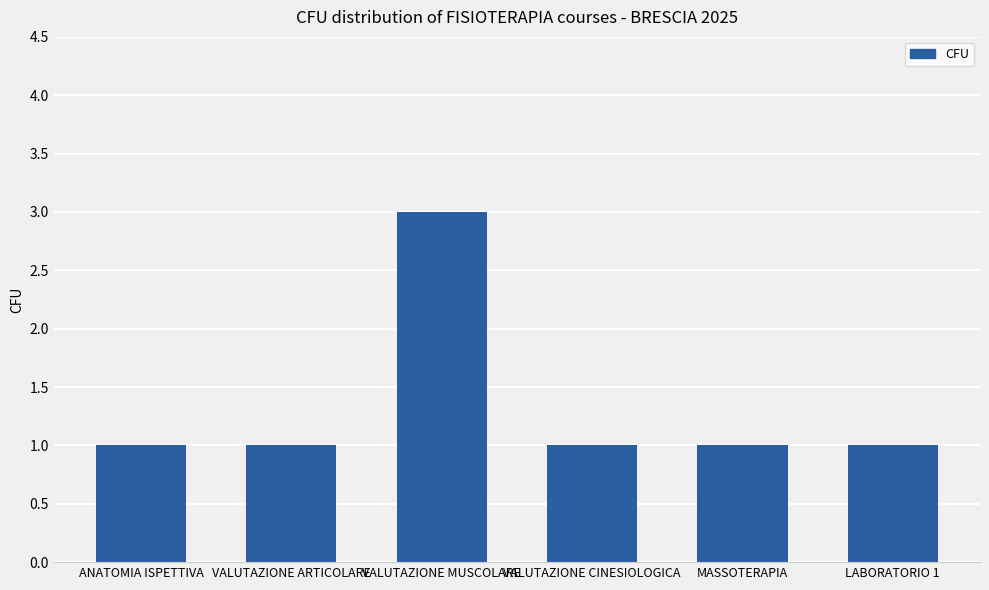

Is it true that the value at VALUTAZIONE MUSCOLARE is 1?

False